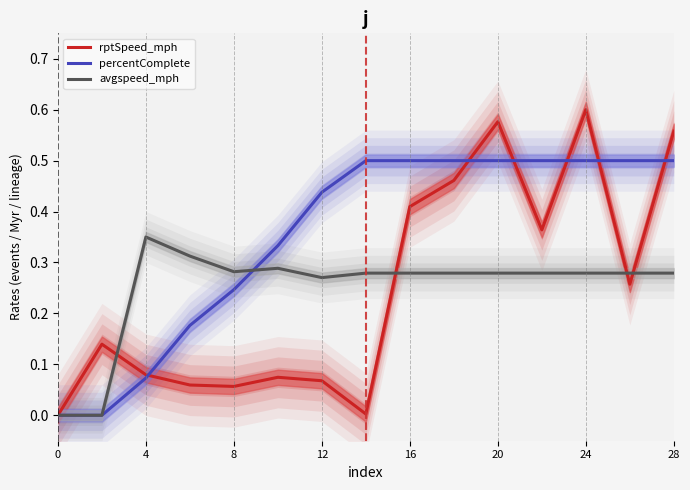

What is the value of the percentComplete point at the 14th from the left?

0.5